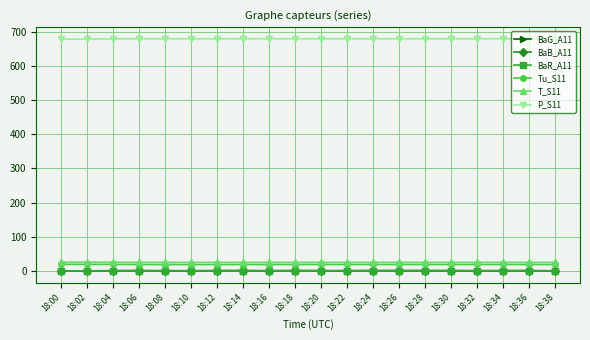

How many lines are shown in the chart?

6